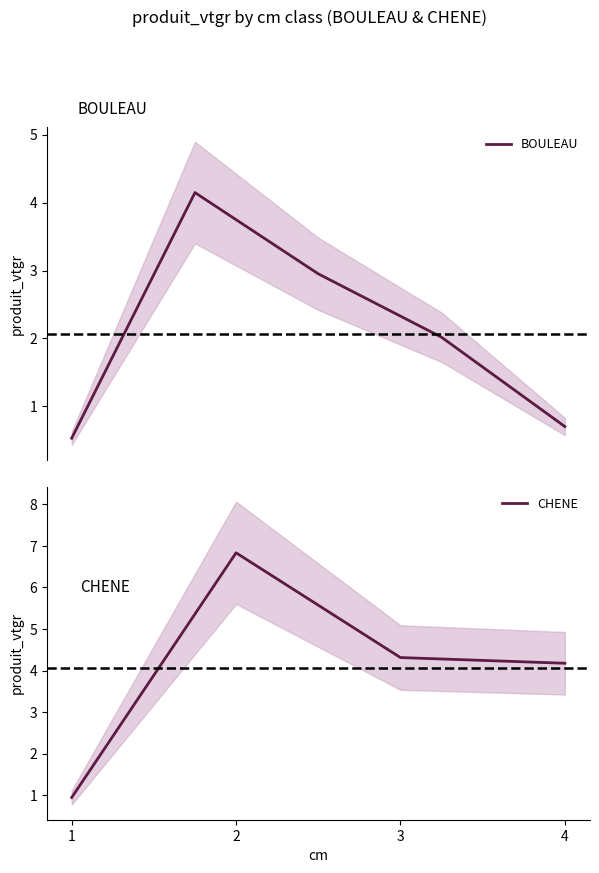

Is it true that CHENE equals 1.3 at 1?

False